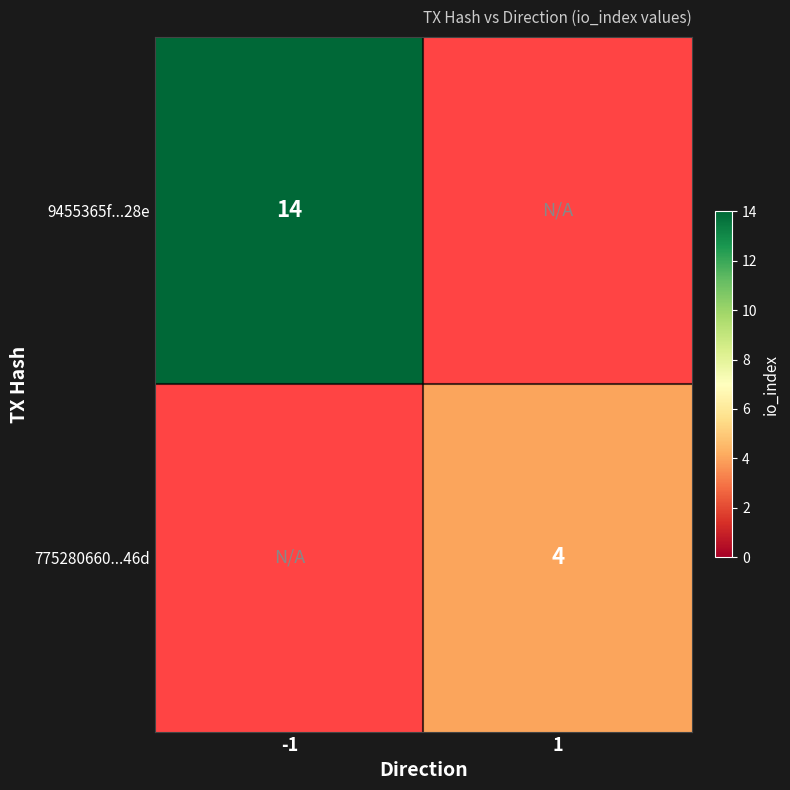

What is the smallest value displayed?

4.0